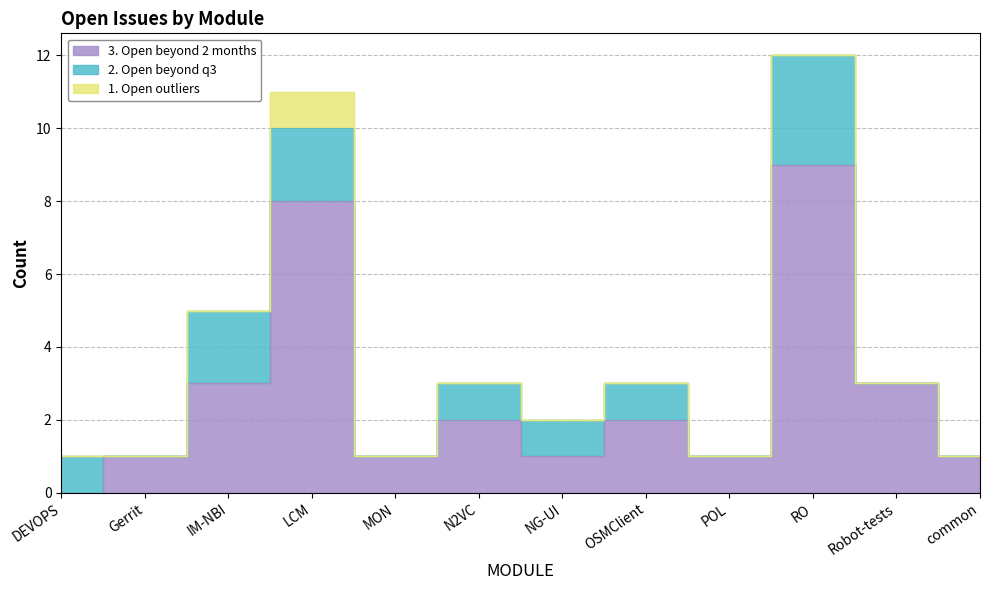

What is the difference between the highest and lowest values at N2VC?

2